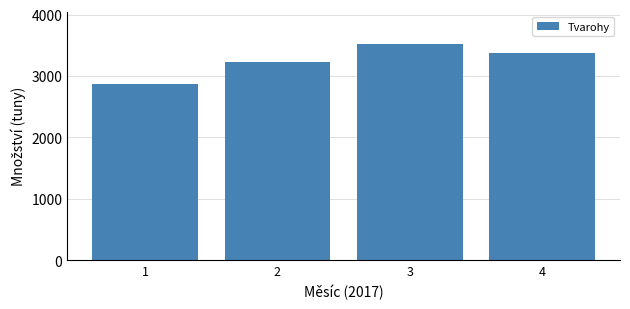

Reading left to right, transcribe all the data shown in this chart.

2867.0	3220.5	3519.8	3376.2